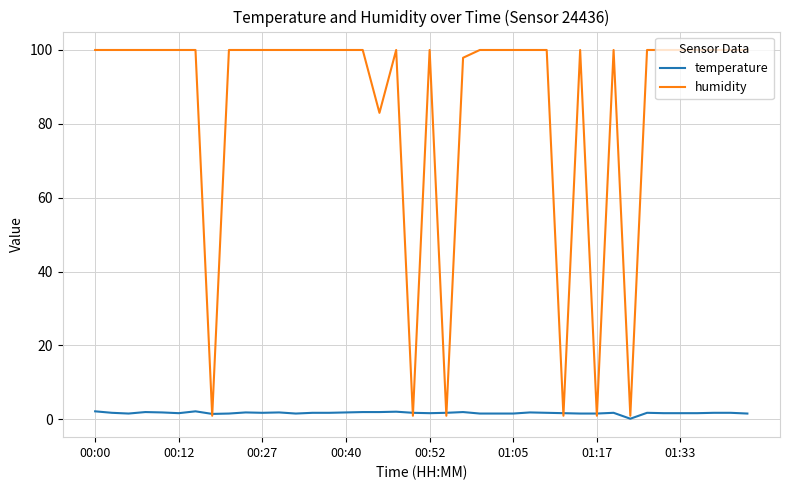

Which series has the largest total across all categories?

humidity